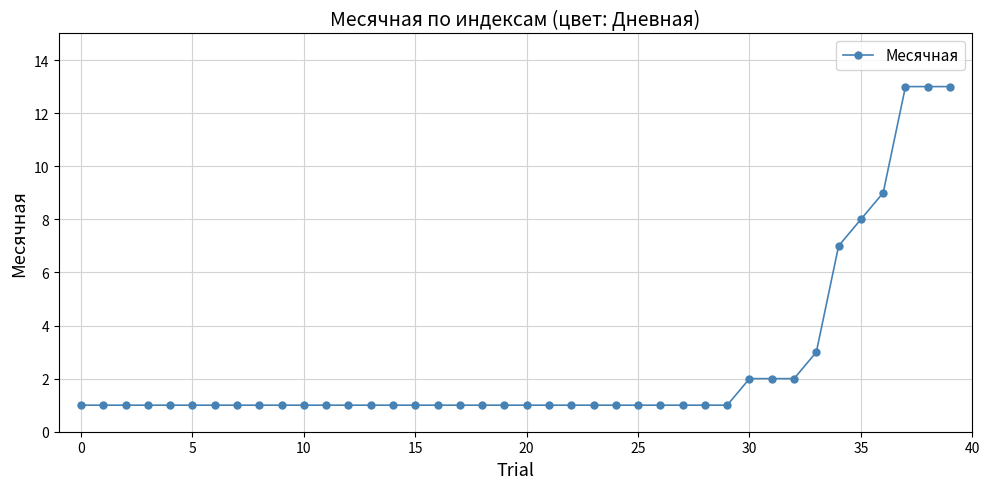

What is the value of the 10th point from the left?

1